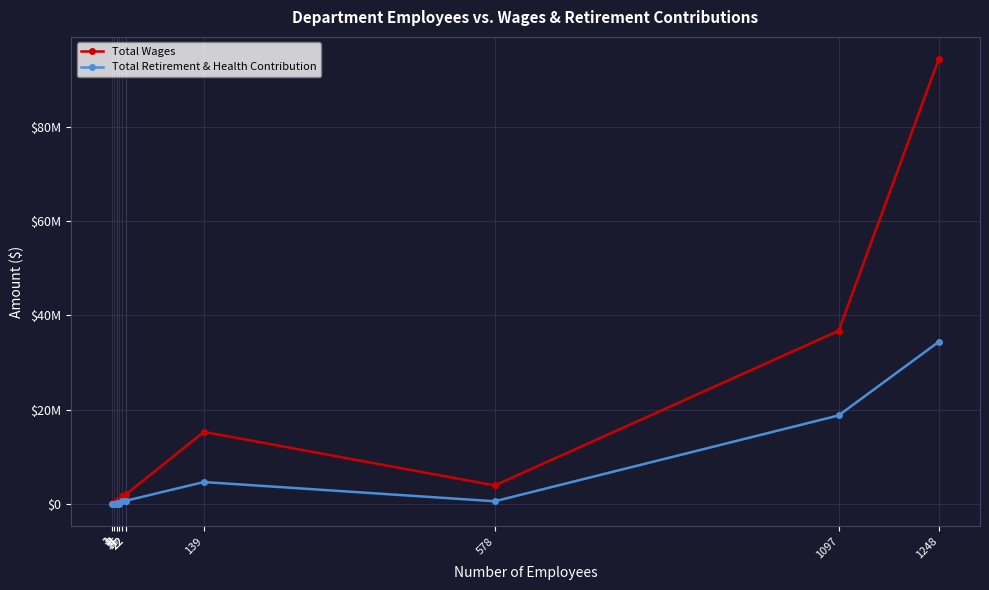

What is the label of the 1st point from the left?

8